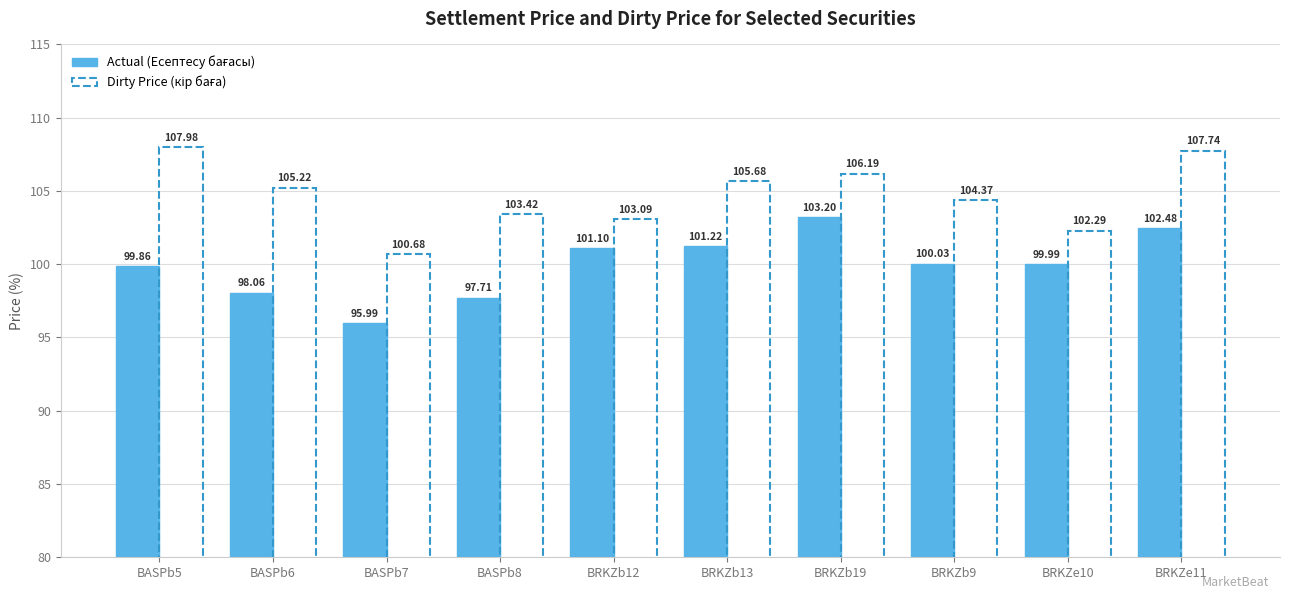

What is the difference between the highest and lowest values at BRKZb12?

2.0